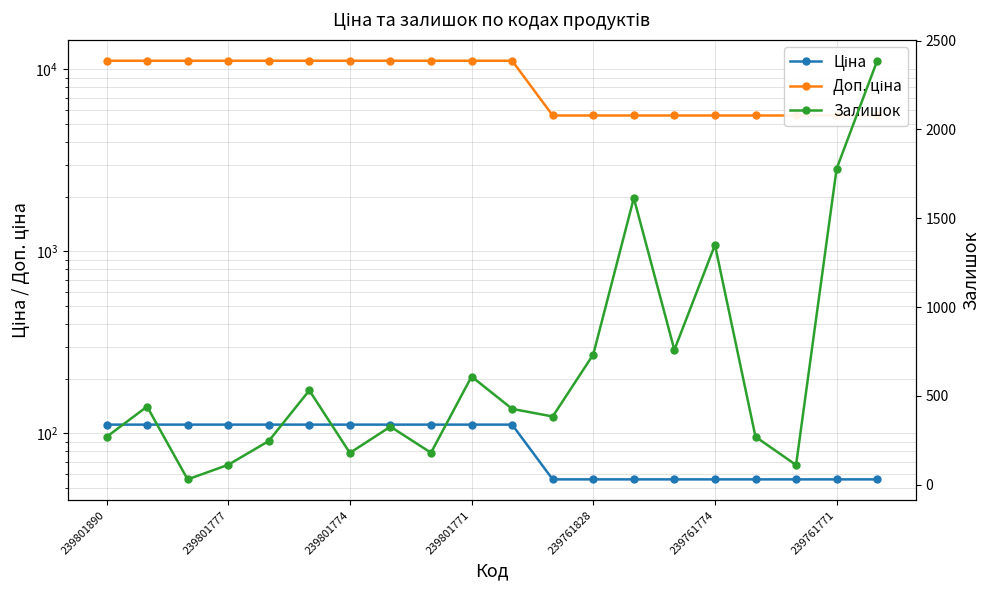

At which category is the sum across all series the highest?

239801771